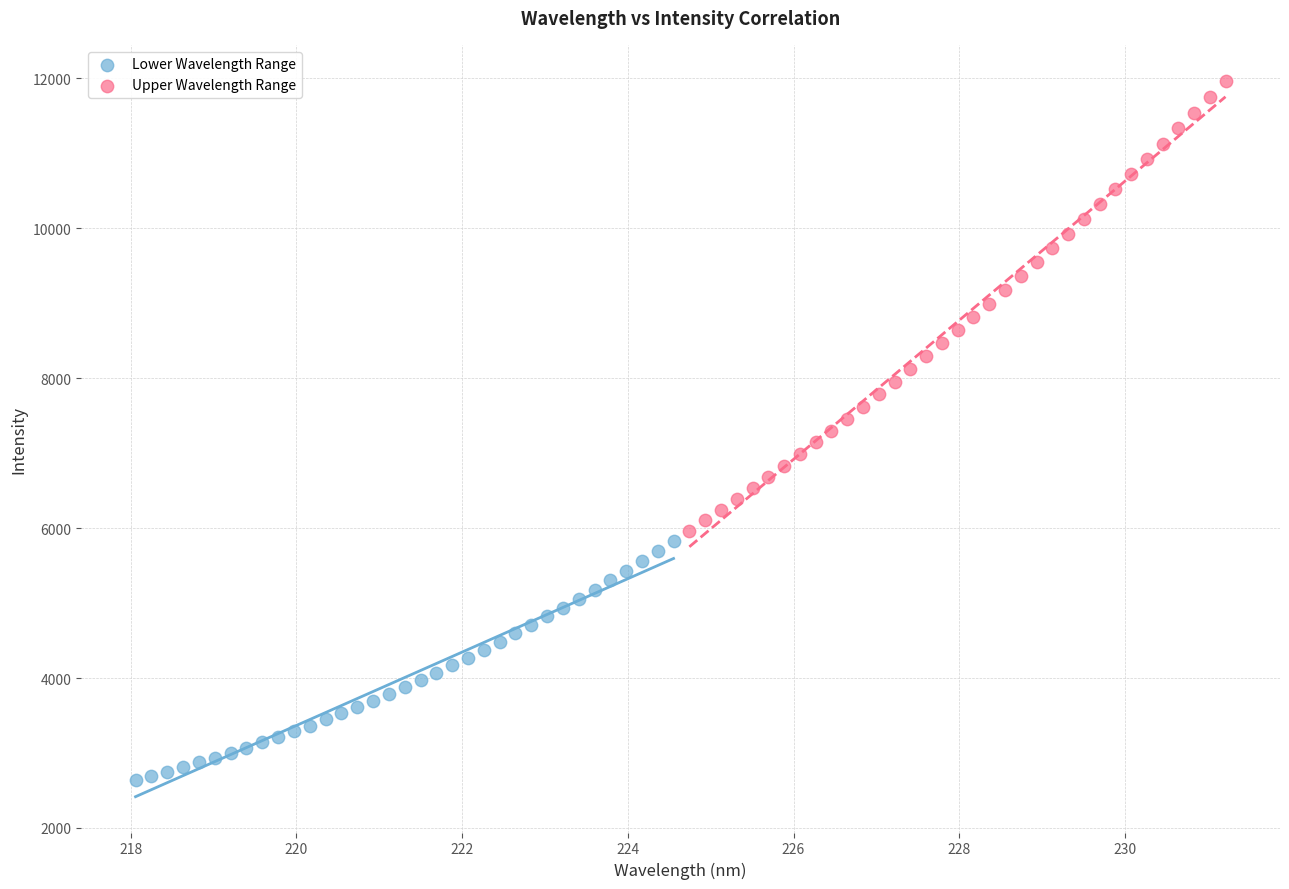

Which series contains the lowest Y value?

Lower Wavelength Range